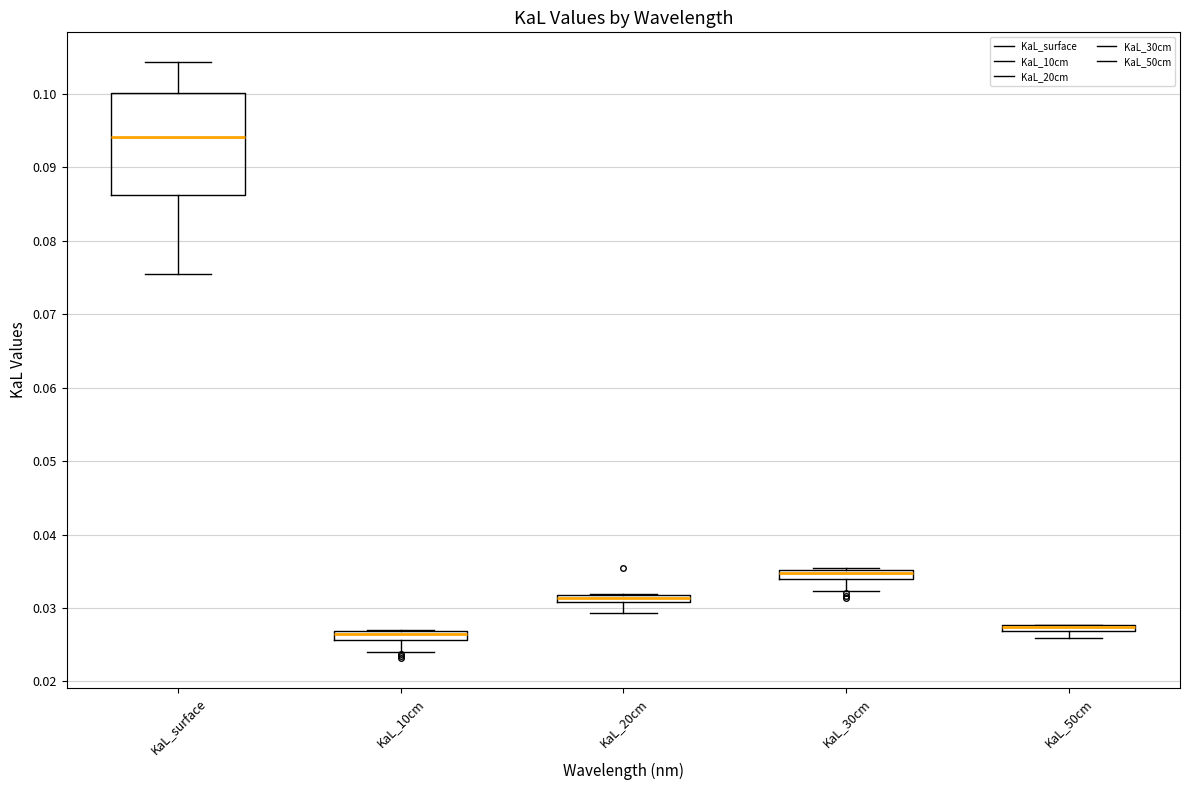

Which box is the tallest, from its lower edge to its upper edge?

KaL_surface